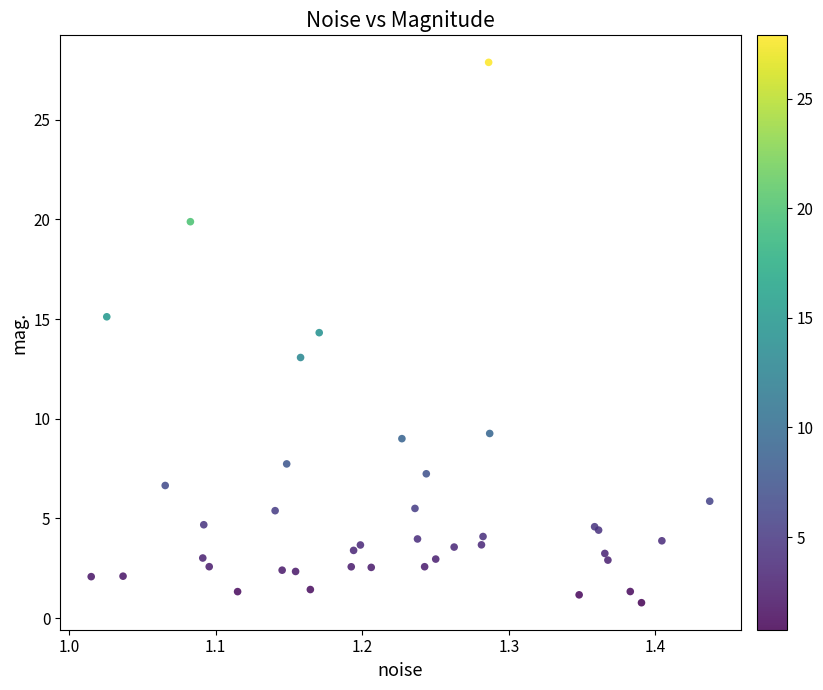

What Y value in the scatter plot is closest to 14?

14.3